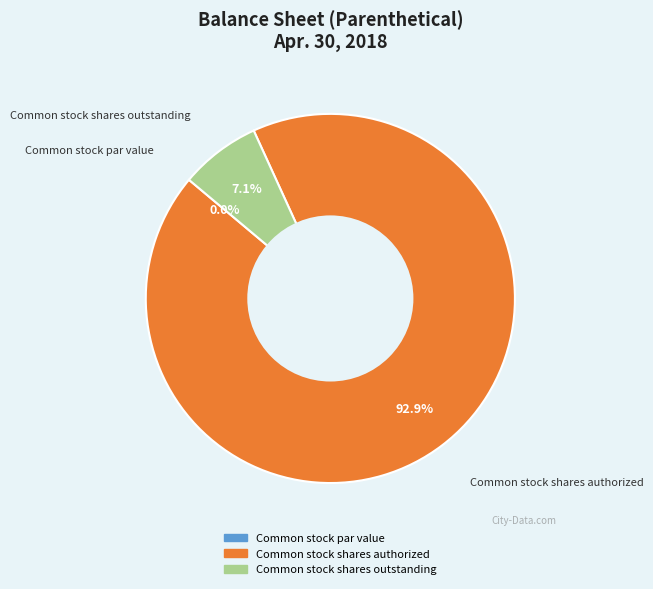

What is the smallest slice in the pie chart?

Common stock par value